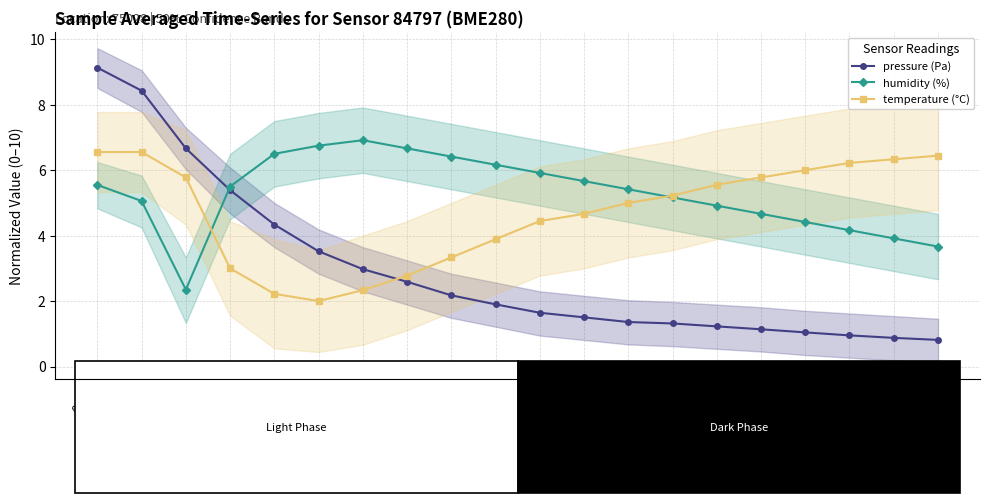

True or false: humidity (%) has a value of 9.3 at 02:30.

False